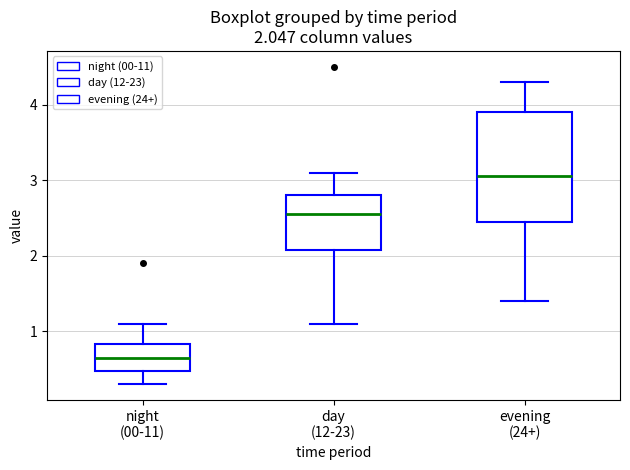

Which box has the highest median line?

evening (24+)